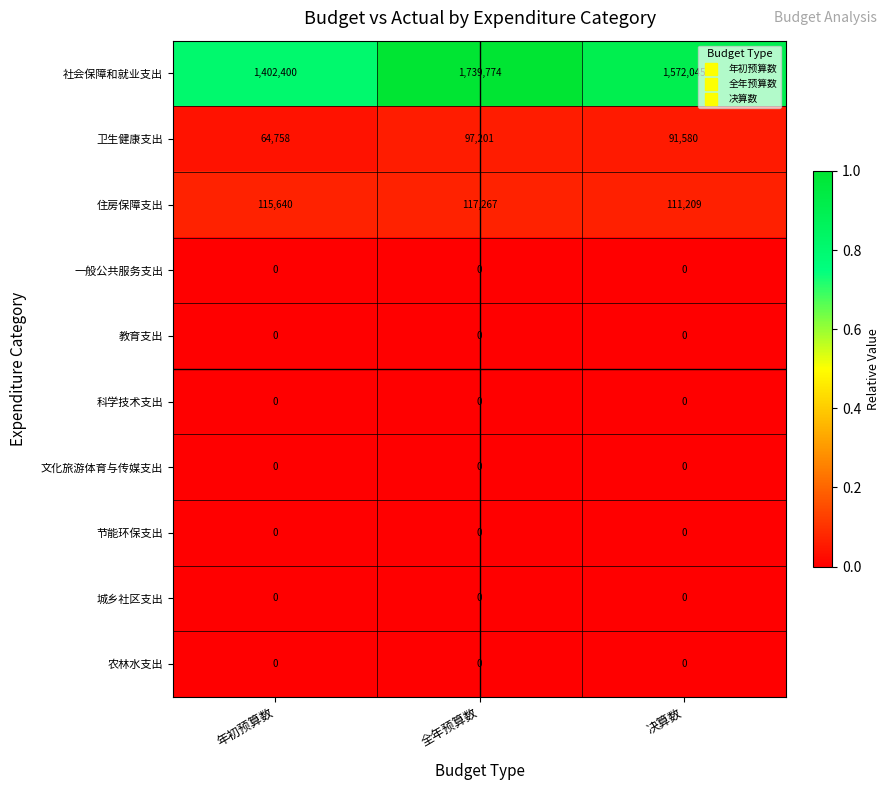

What is the maximum value shown in the chart?

1739774